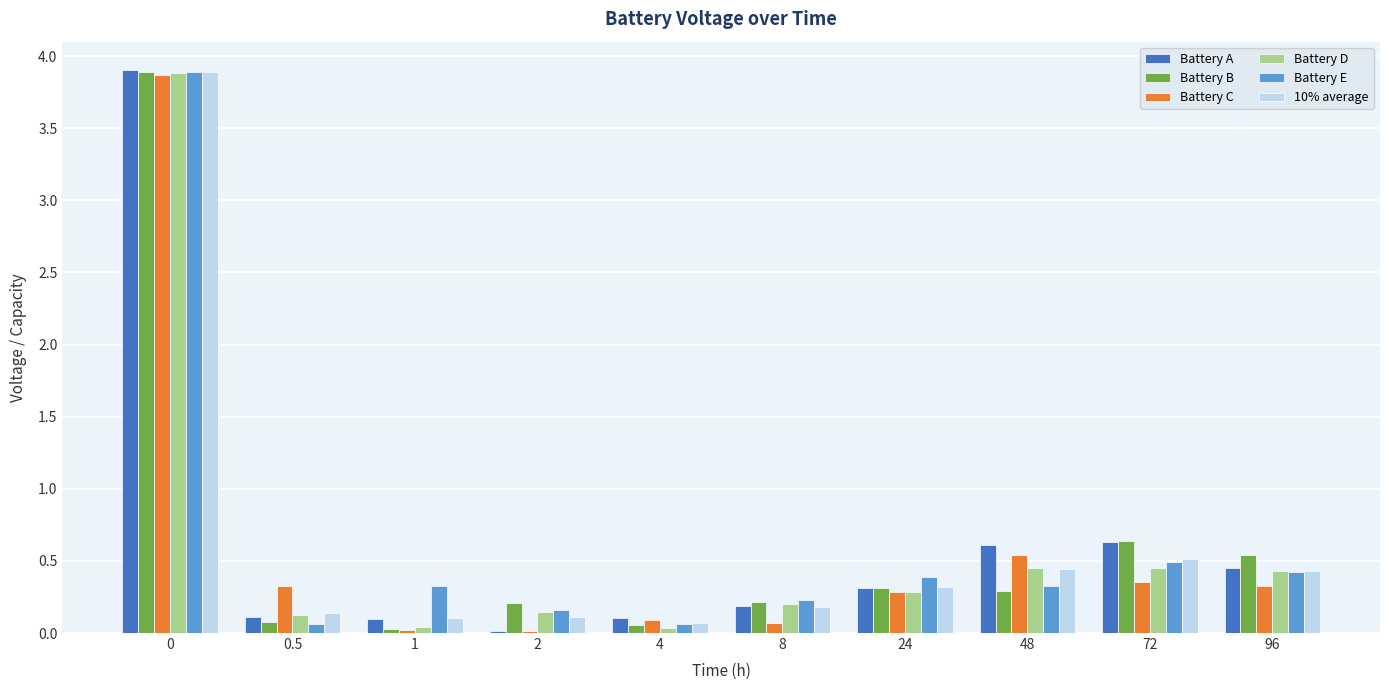

What is the highest value of the Battery B series?

3.9